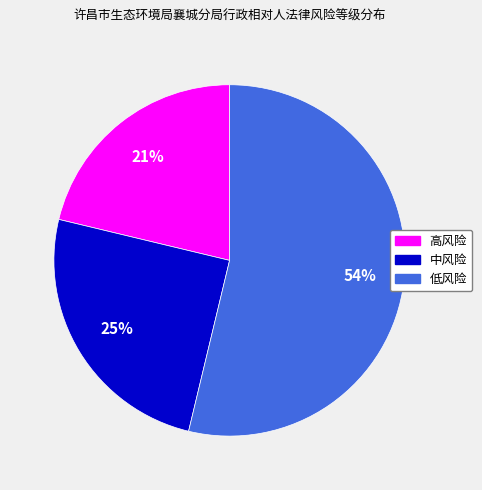

Count the number of slices in the pie.

3